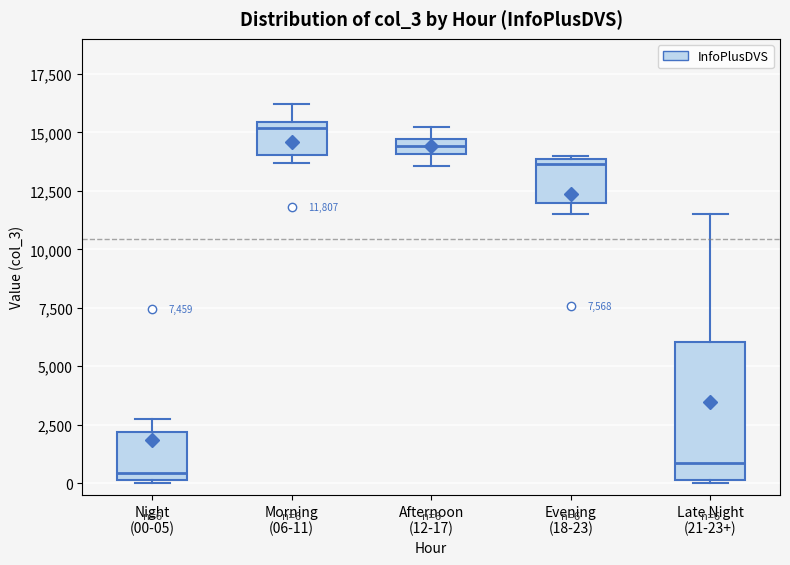

Comparing the boxes themselves (not the whiskers), which one is the tallest?

Late Night (21-23+)